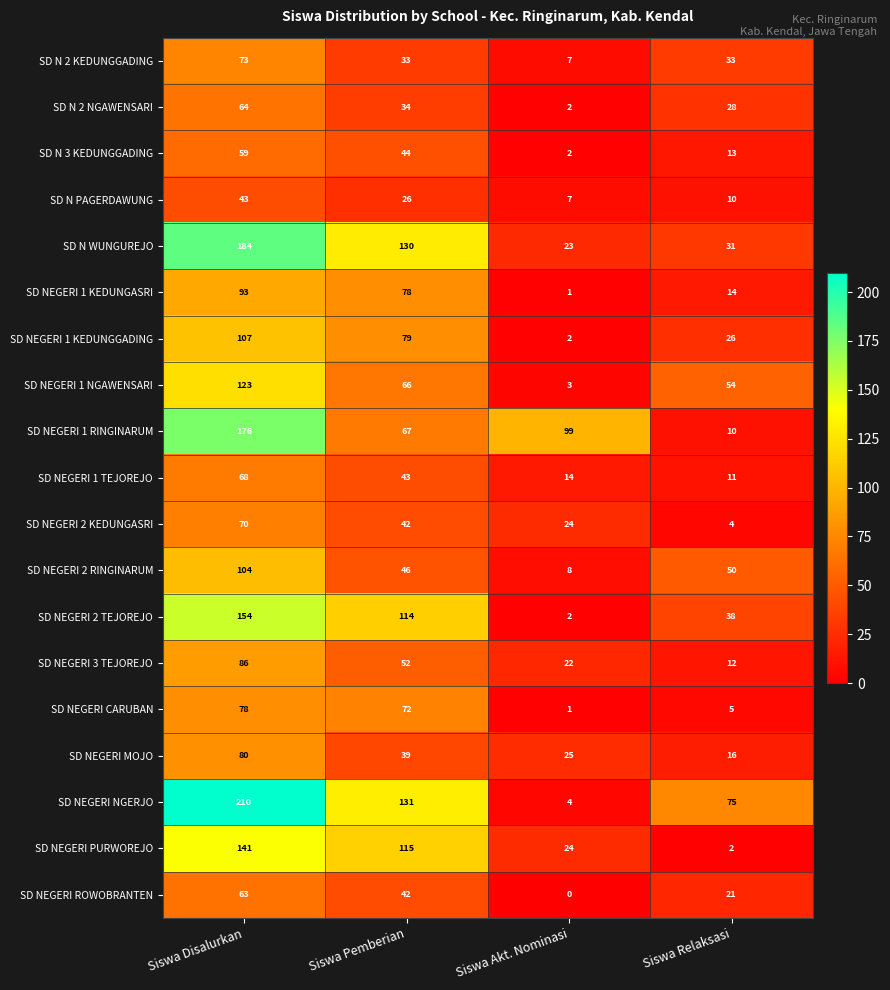

Rank the categories by SD NEGERI PURWOREJO value from lowest to highest.

Siswa Relaksasi, Siswa Akt. Nominasi, Siswa Pemberian, Siswa Disalurkan